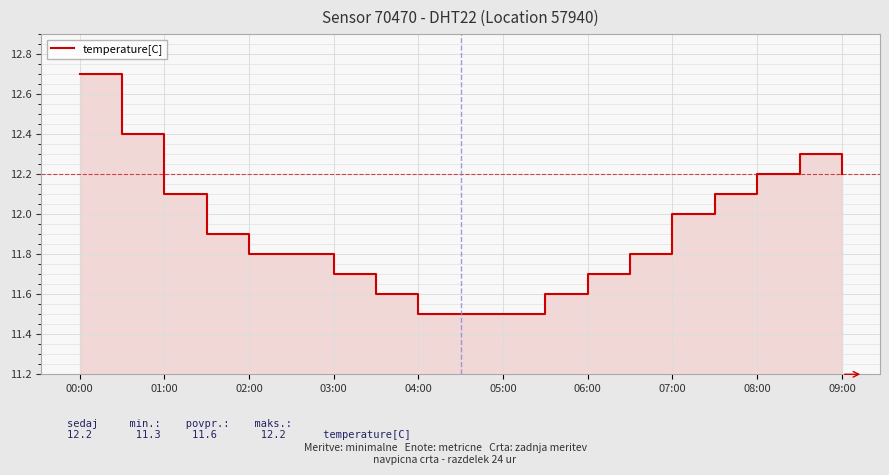

What position from the left is 09:00?

10